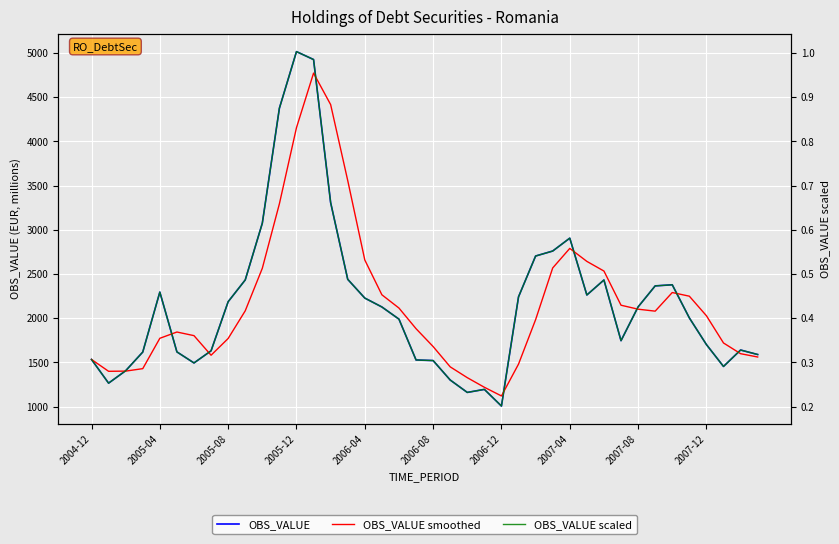

List the labels in order of OBS_VALUE value, largest first.

12, 13, 11, 14, 10, 28, 27, 26, 15, 2007-12, 30, 34, 33, 2006-04, 29, 25, 16, 2007-08, 32, 17, 35, 18, 31, 36, 38, 2007-04, 2006-08, 2005-12, 39, 2004-12, 19, 20, 2006-12, 37, 2005-08, 21, 2005-04, 23, 22, 24